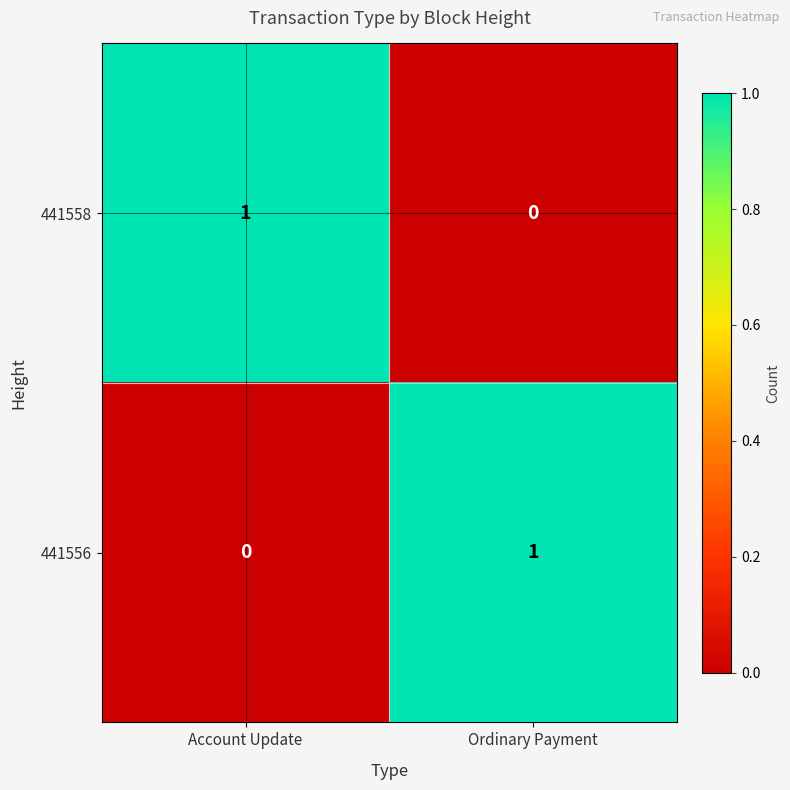

What is the total value across all series at Ordinary Payment?

1